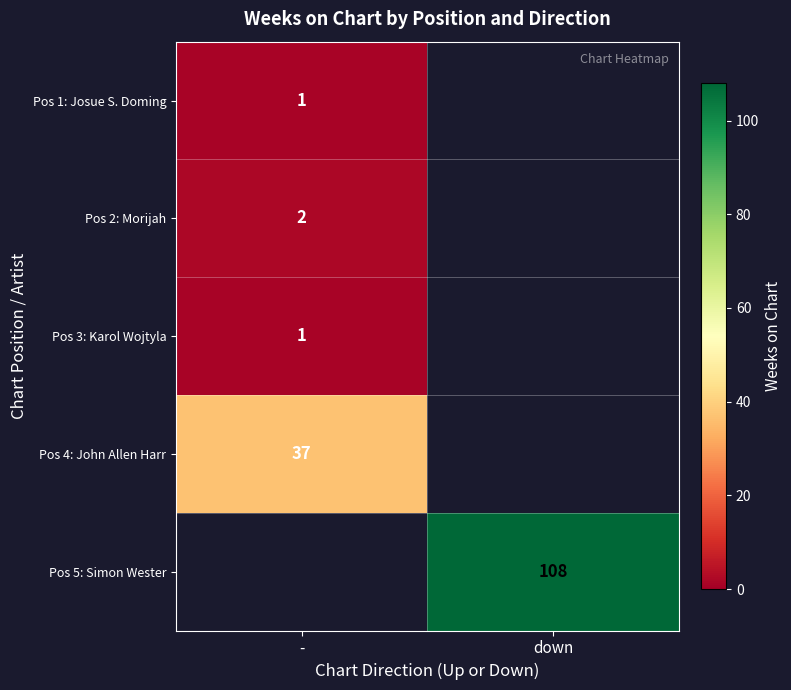

Is it true that Pos 4: John Allen Harr equals 26 at -?

False